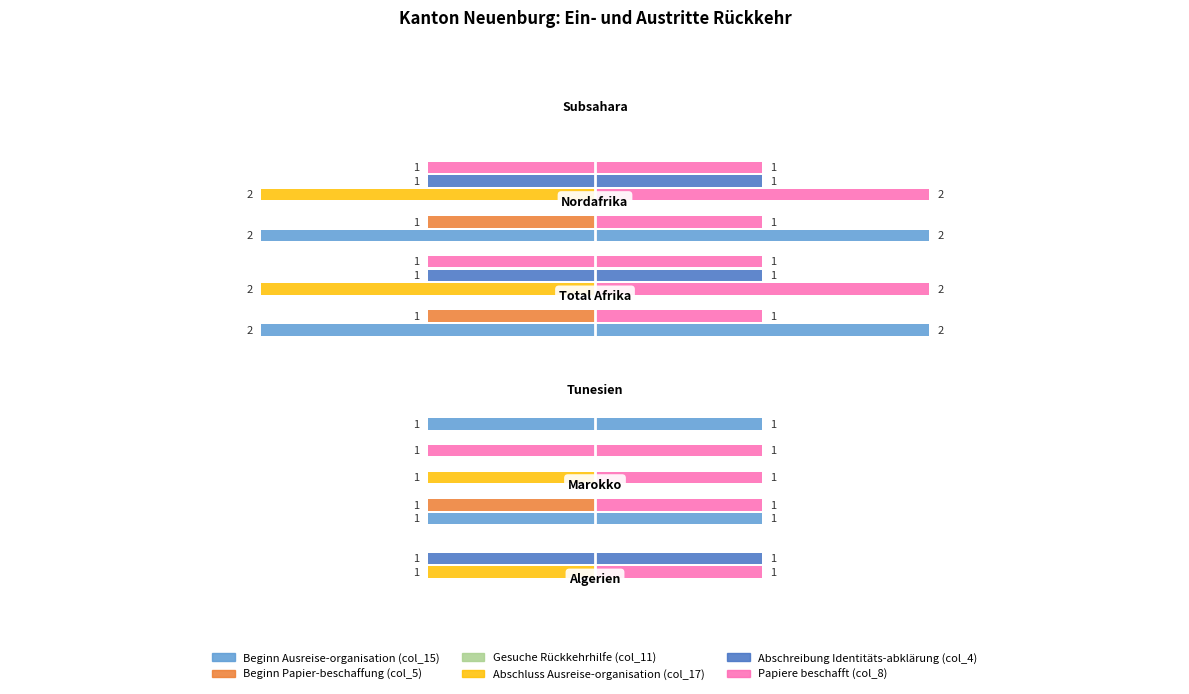

What are all the series names shown in the legend?

Beginn Ausreise-organisation (col_15), Beginn Papier-beschaffung (col_5), Gesuche Rückkehrhilfe (col_11), Abschluss Ausreise-organisation (col_17), Abschreibung Identitäts-abklärung (col_4), Papiere beschafft (col_8)